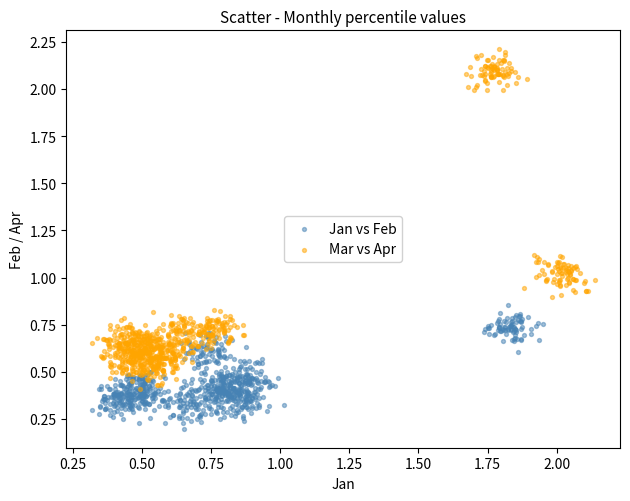

Which series reaches the maximum Y coordinate?

Mar vs Apr